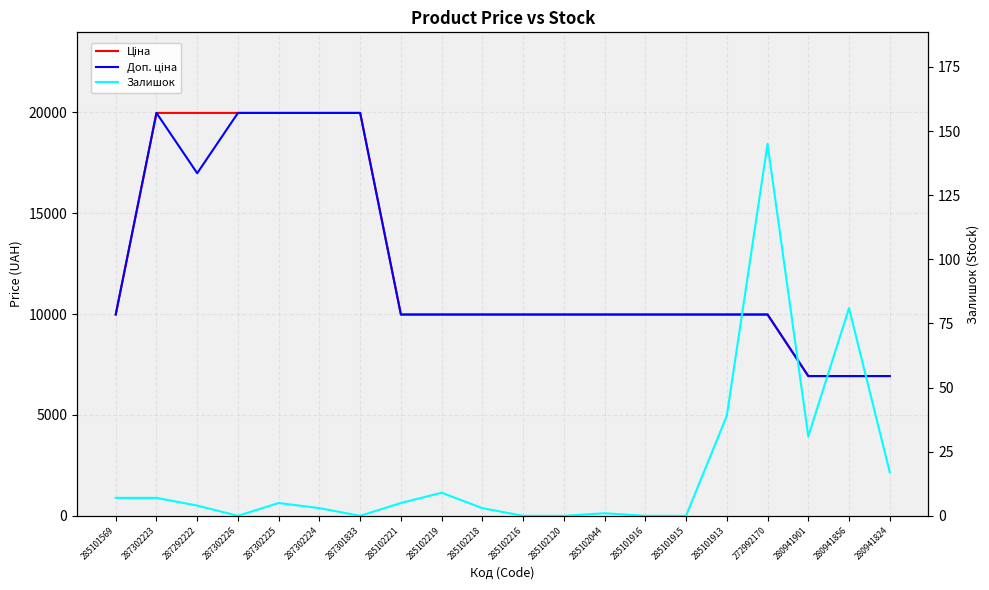

What is the label of the 4th point from the right?

272992170